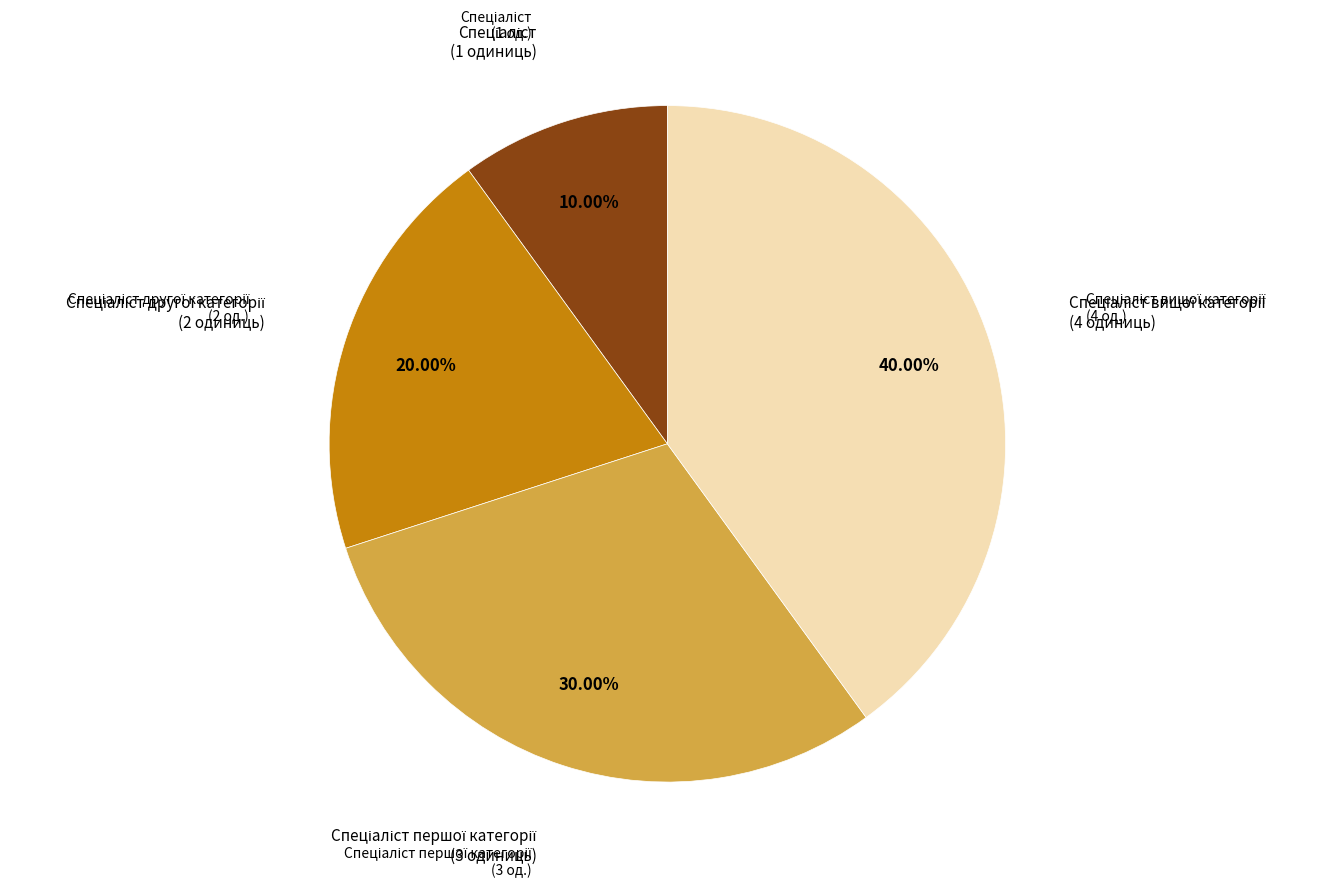

Is there any slice that represents more than half of the pie?

No